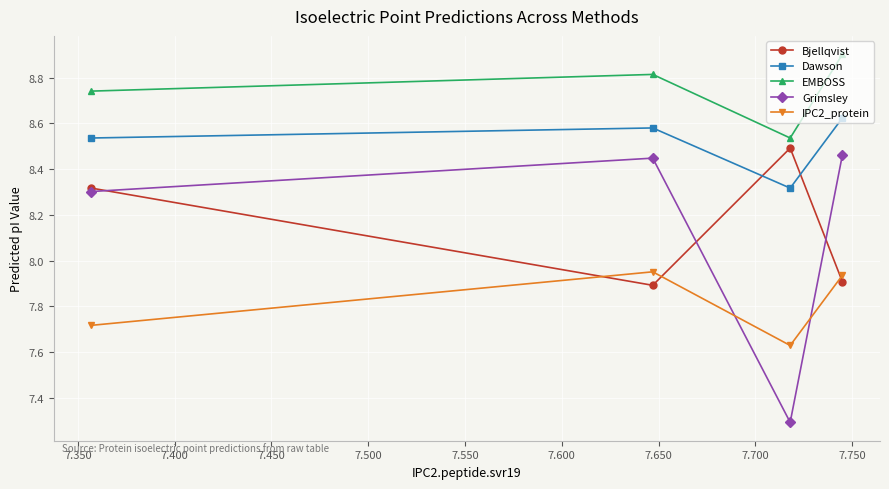

How many distinct data groups are displayed?

5